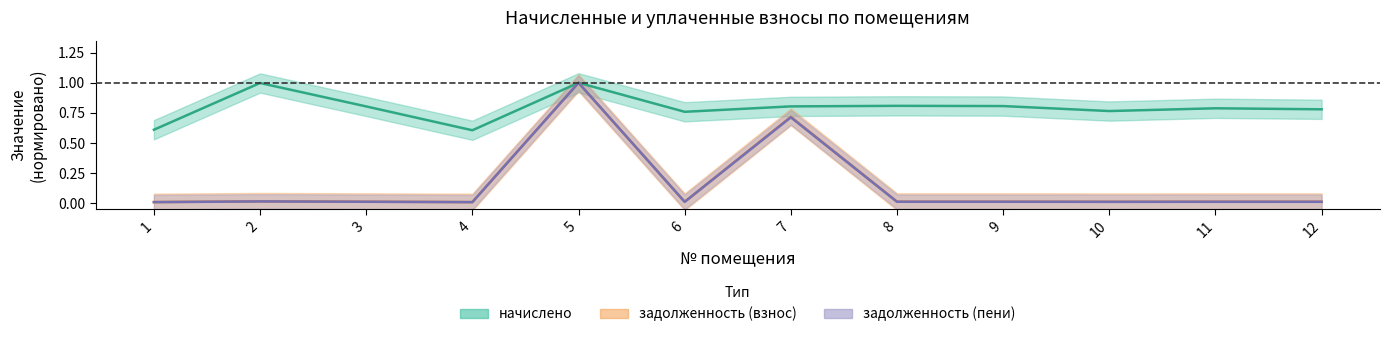

What is the difference between the highest and lowest values at 8?

0.8